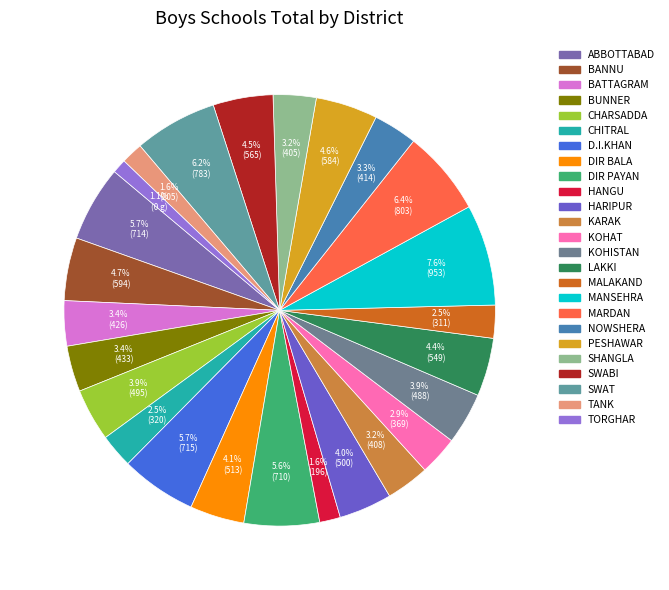

To the nearest percent, what portion does BATTAGRAM represent?

3%